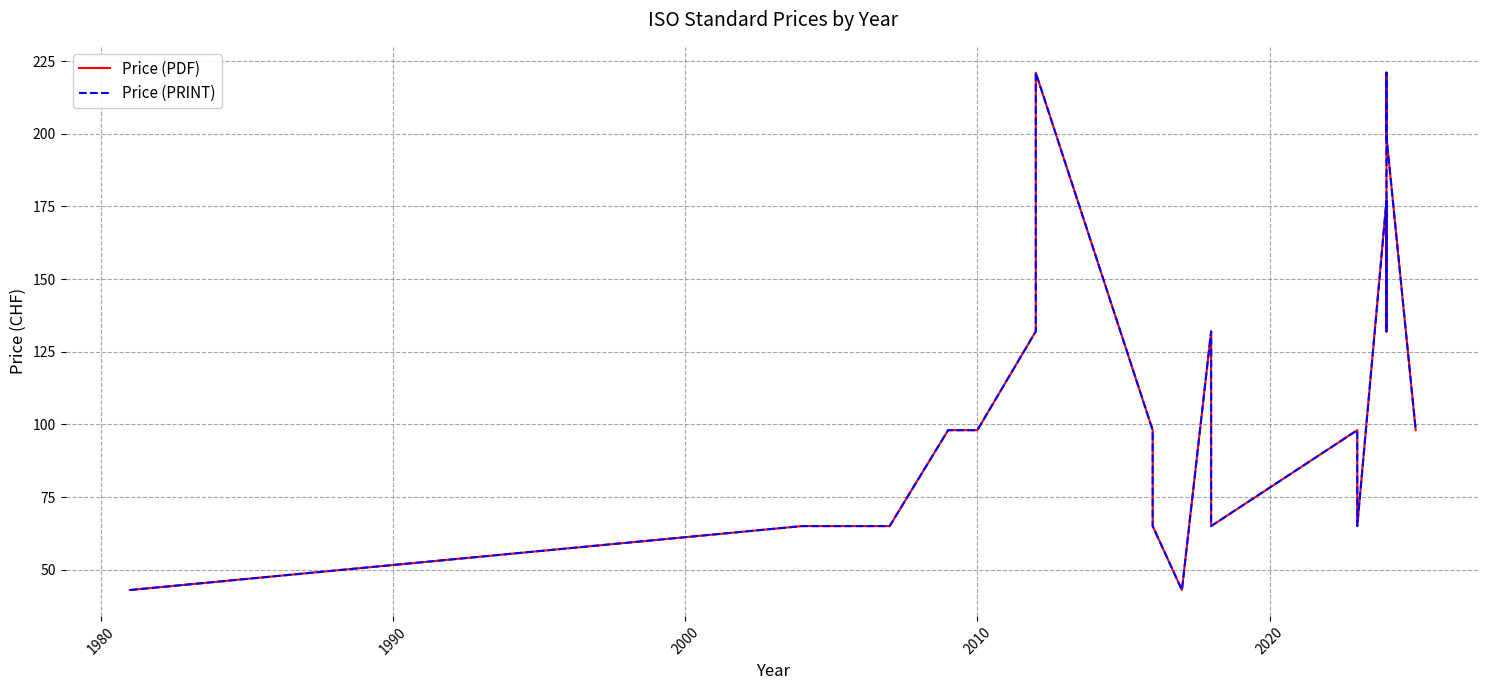

How many values in the Price (PRINT) series exceed 98?

9